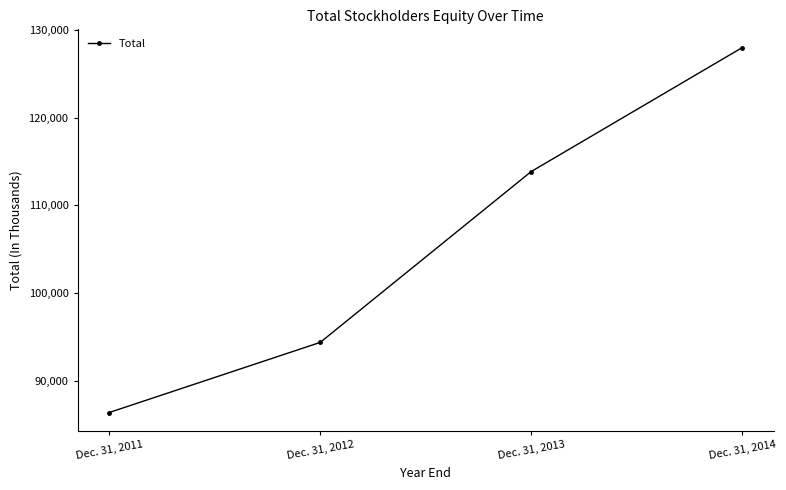

What is the value of the 1st point from the left?

86441